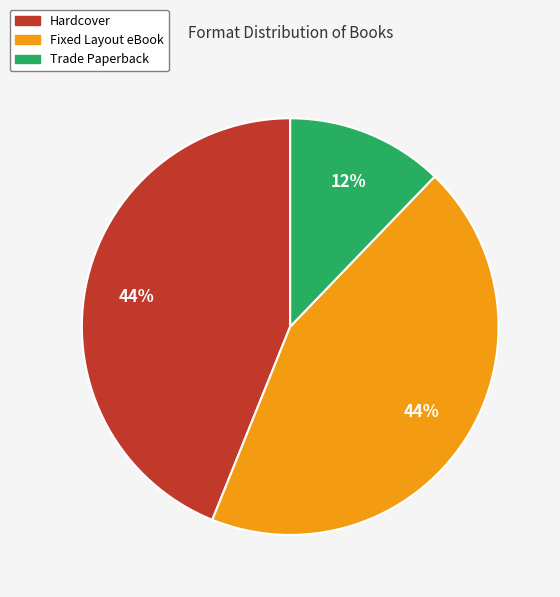

Is it true that Trade Paperback is 12% of the pie?

True